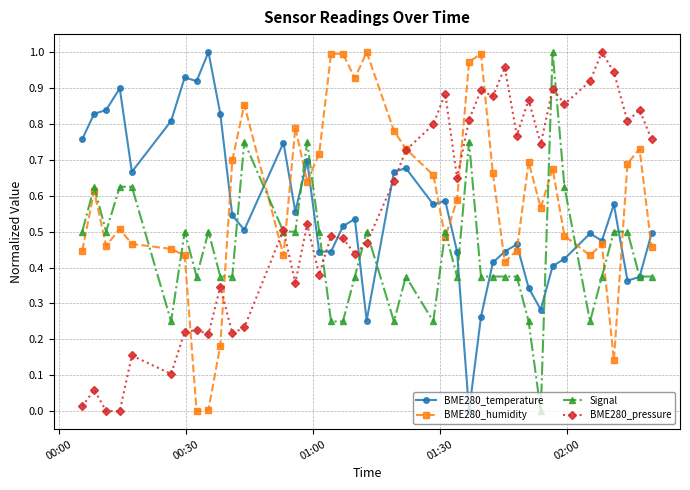

True or false: Signal has more than 2 interior local peaks.

True